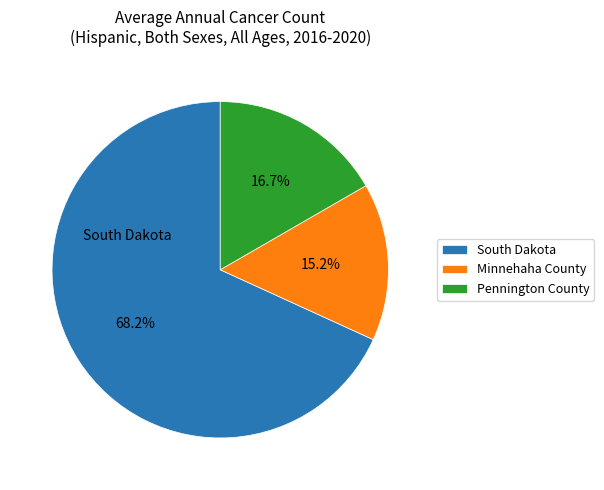

What is the largest slice in the pie chart?

South Dakota